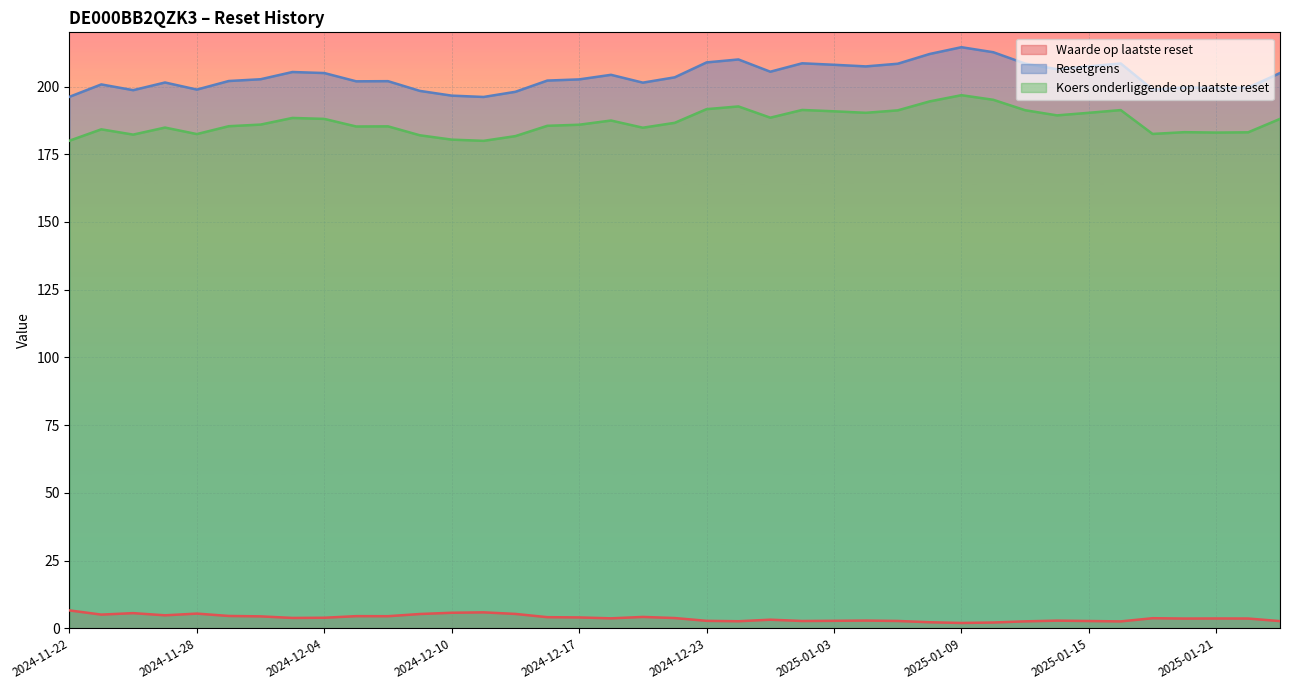

Reading left to right, transcribe all the data shown in this chart.

Waarde op laatste reset: 2024-11-22=6.6	2024-11-25=5.1	2024-11-26=5.6	2024-11-27=4.8	2024-11-28=5.5	2024-11-29=4.6	2024-12-02=4.4	2024-12-03=3.9	2024-12-04=3.9	2024-12-05=4.5	2024-12-06=4.5	2024-12-09=5.3	2024-12-10=5.8	2024-12-11=5.9	2024-12-12=5.3	2024-12-16=4.1	2024-12-17=4.0	2024-12-18=3.7	2024-12-19=4.2	2024-12-20=3.8	2024-12-23=2.8	2024-12-27=2.6	2024-12-30=3.2	2025-01-02=2.7	2025-01-03=2.8	2025-01-06=2.9	2025-01-07=2.7	2025-01-08=2.3	2025-01-09=2.0	2025-01-10=2.2	2025-01-13=2.6	2025-01-14=2.9	2025-01-15=2.7	2025-01-16=2.6	2025-01-17=3.8	2025-01-20=3.6	2025-01-21=3.7	2025-01-22=3.6	2025-01-24=2.7
Resetgrens: 2024-11-22=196.2	2024-11-25=200.8	2024-11-26=198.7	2024-11-27=201.5	2024-11-28=198.9	2024-11-29=202.0	2024-12-02=202.7	2024-12-03=205.4	2024-12-04=205.0	2024-12-05=201.9	2024-12-06=202.0	2024-12-09=198.4	2024-12-10=196.6	2024-12-11=196.1	2024-12-12=198.1	2024-12-16=202.2	2024-12-17=202.6	2024-12-18=204.3	2024-12-19=201.4	2024-12-20=203.4	2024-12-23=208.9	2024-12-27=210.0	2024-12-30=205.5	2025-01-02=208.6	2025-01-03=208.0	2025-01-06=207.4	2025-01-07=208.4	2025-01-08=212.0	2025-01-09=214.5	2025-01-10=212.7	2025-01-13=208.5	2025-01-14=206.4	2025-01-15=207.4	2025-01-16=208.5	2025-01-17=198.9	2025-01-20=199.6	2025-01-21=199.5	2025-01-22=199.6	2025-01-24=205.0
Koers onderliggende op laatste reset: 2024-11-22=180.0	2024-11-25=184.2	2024-11-26=182.2	2024-11-27=184.8	2024-11-28=182.4	2024-11-29=185.3	2024-12-02=185.9	2024-12-03=188.4	2024-12-04=188.1	2024-12-05=185.2	2024-12-06=185.3	2024-12-09=182.0	2024-12-10=180.4	2024-12-11=179.9	2024-12-12=181.7	2024-12-16=185.5	2024-12-17=185.9	2024-12-18=187.4	2024-12-19=184.8	2024-12-20=186.6	2024-12-23=191.7	2024-12-27=192.7	2024-12-30=188.5	2025-01-02=191.3	2025-01-03=190.8	2025-01-06=190.3	2025-01-07=191.2	2025-01-08=194.5	2025-01-09=196.8	2025-01-10=195.1	2025-01-13=191.2	2025-01-14=189.3	2025-01-15=190.3	2025-01-16=191.3	2025-01-17=182.5	2025-01-20=183.2	2025-01-21=183.0	2025-01-22=183.1	2025-01-24=188.1